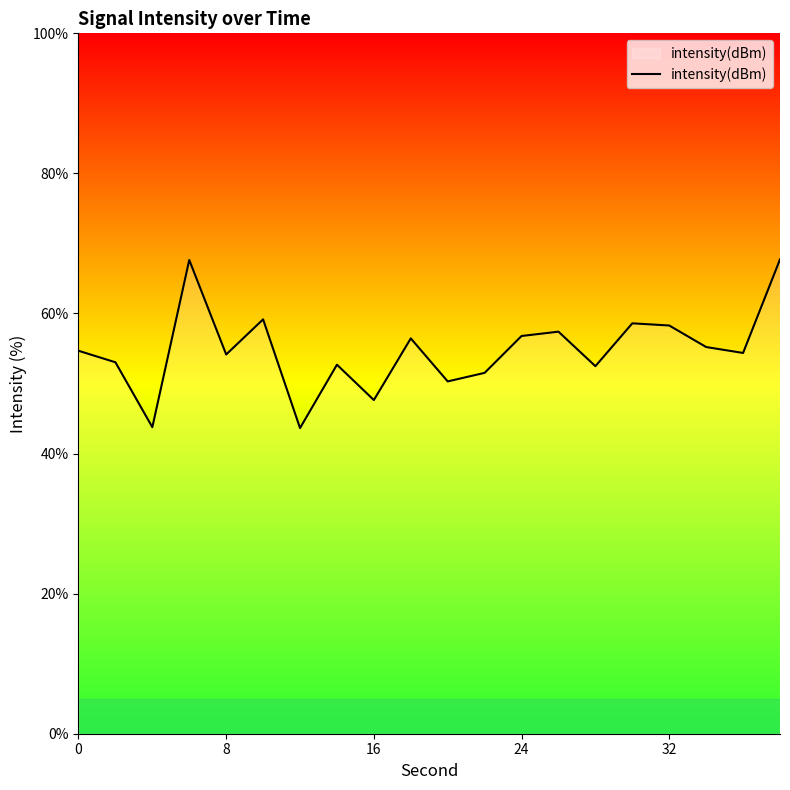

What is the difference between the maximum and minimum values?

24.1